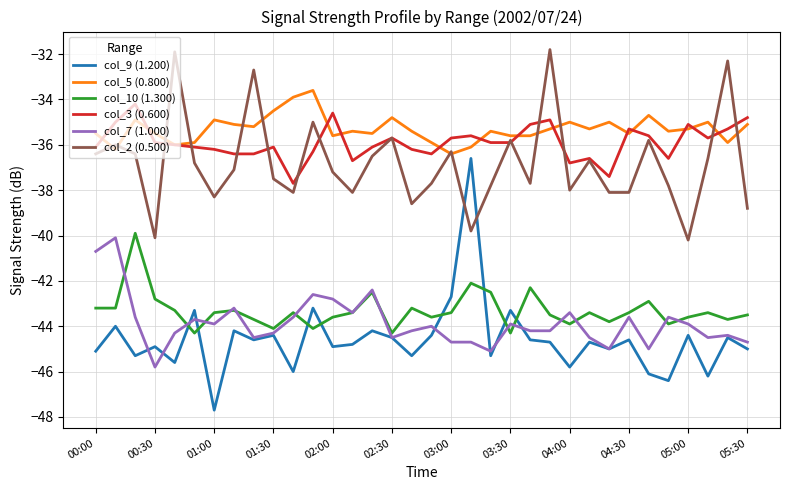

True or false: col_7 (1.000) and col_3 (0.600) cross at least once.

False